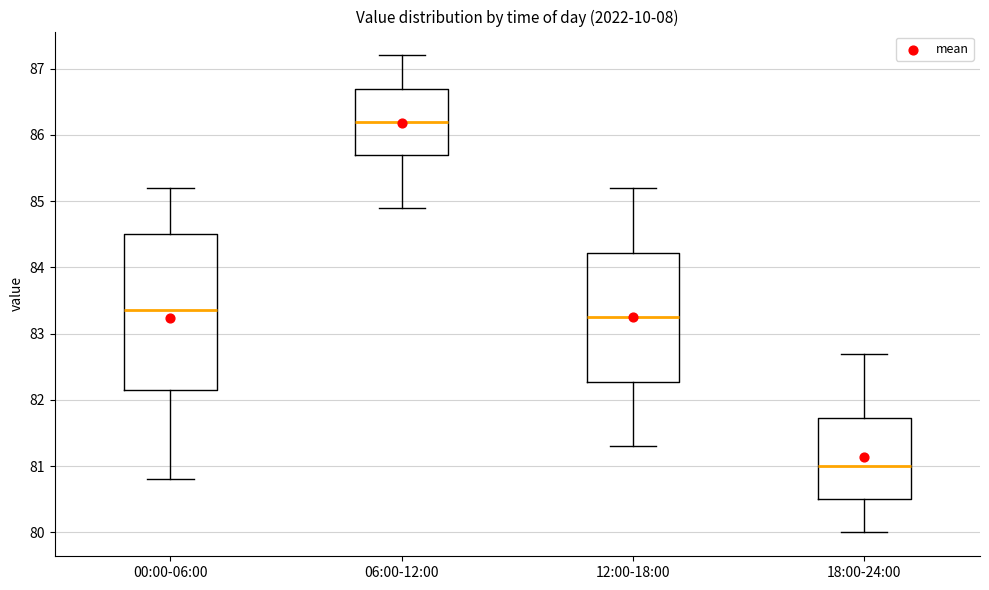

Reading left to right, read every box against the y-axis: the position of its median line, the range the box covers, and the ends of its whiskers. The values are not printed on the chart, so give them approximately, as read against the axis.

00:00-06:00: median 83.4, box 82.2 to 84.5, whiskers 80.8 to 85.2
06:00-12:00: median 86.2, box 85.7 to 86.7, whiskers 84.9 to 87.2
12:00-18:00: median 83.3, box 82.3 to 84.2, whiskers 81.3 to 85.2
18:00-24:00: median 81.0, box 80.5 to 81.7, whiskers 80.0 to 82.7